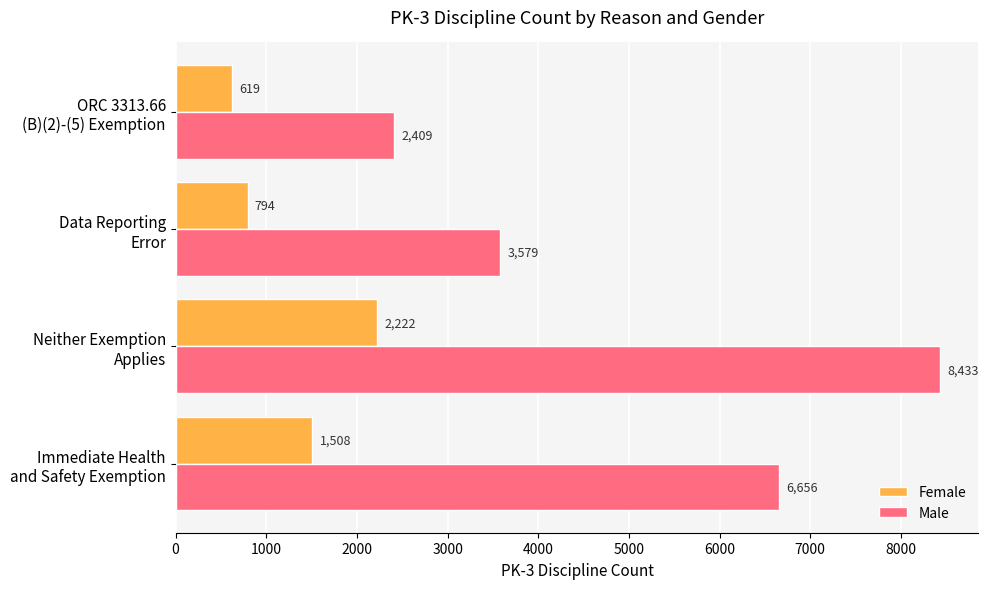

Rank the series by their average value, from highest to lowest.

Male, Female